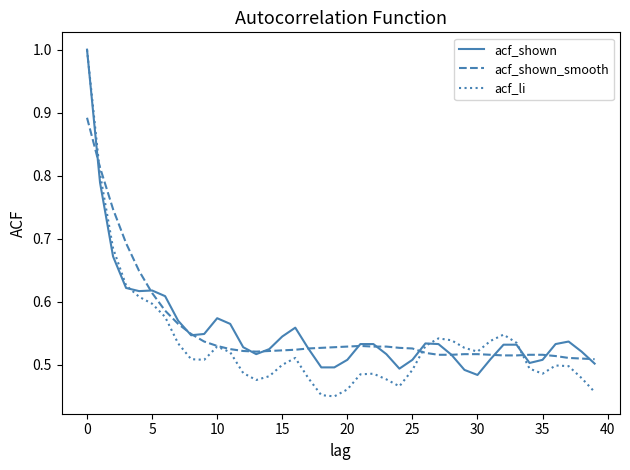

What is the highest value of the acf_li series?

1.0